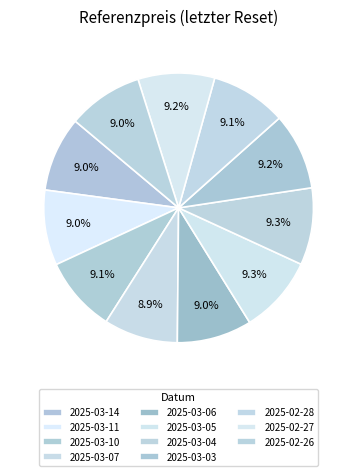

Is it true that 2025-03-07 is 14% of the pie?

False